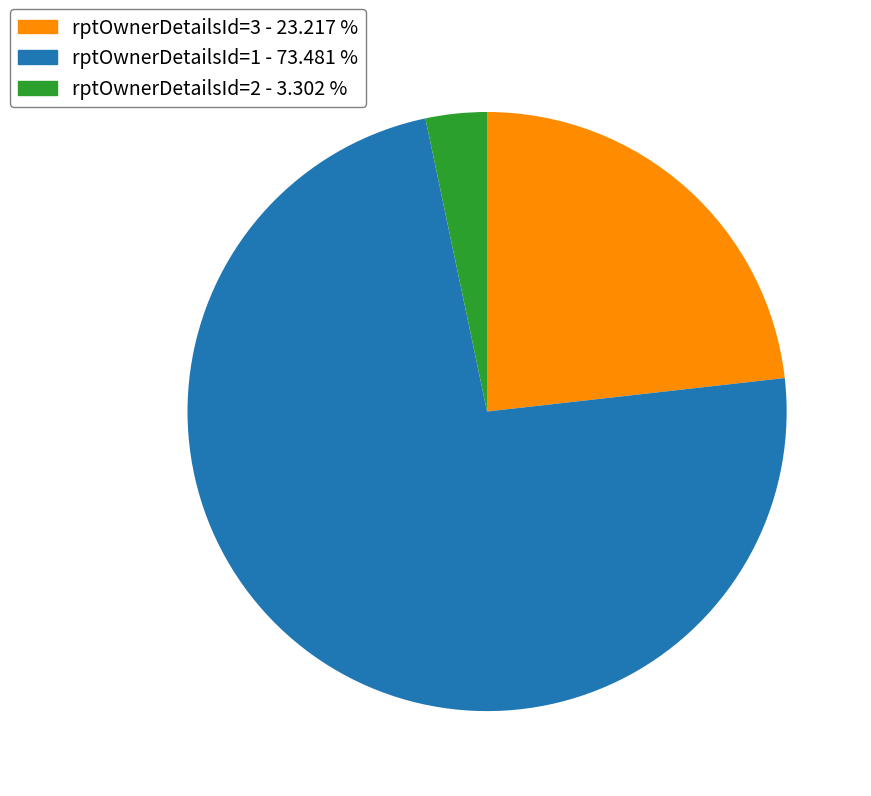

Is there any slice that represents more than half of the pie?

Yes